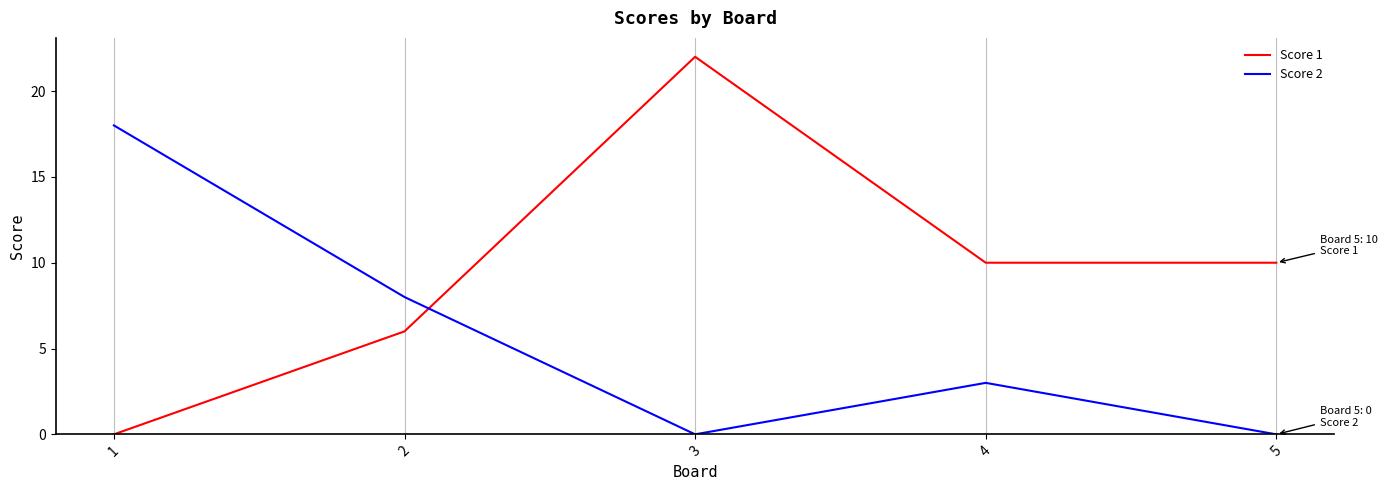

Which series changed the most between 2 and 5?

Score 2